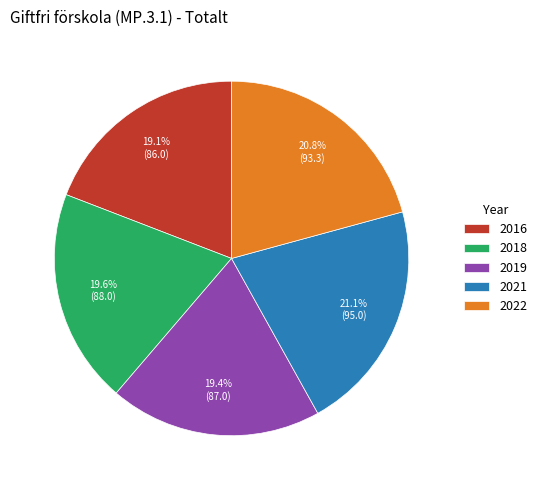

What percentage do 2018 and 2016 together represent?

38.7%